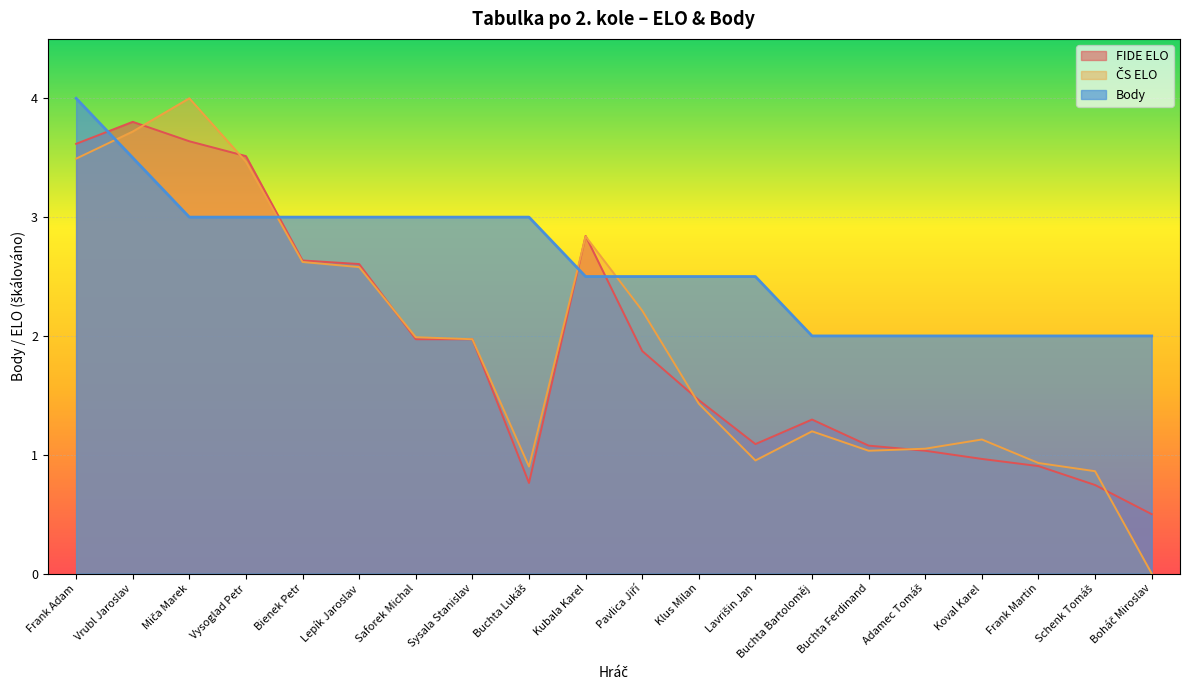

What is the maximum value for Body?

4.0